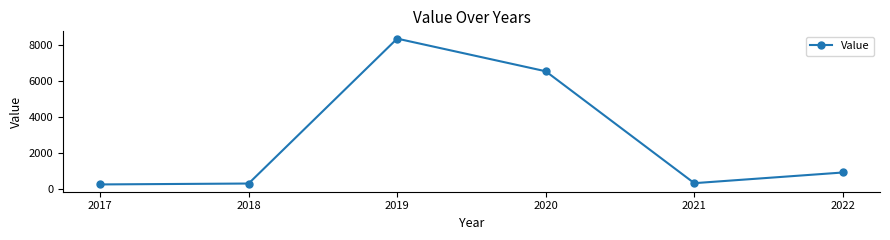

Is it true that the value at 2021 is 320?

True